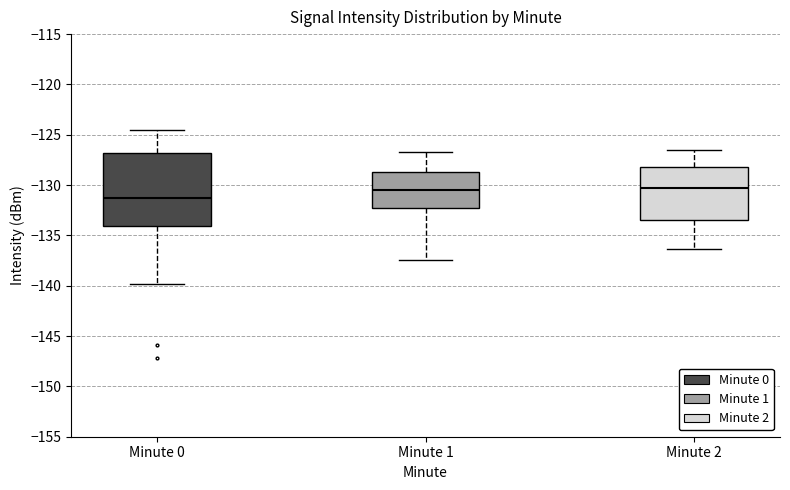

Which box is the tallest, from its lower edge to its upper edge?

Minute 0